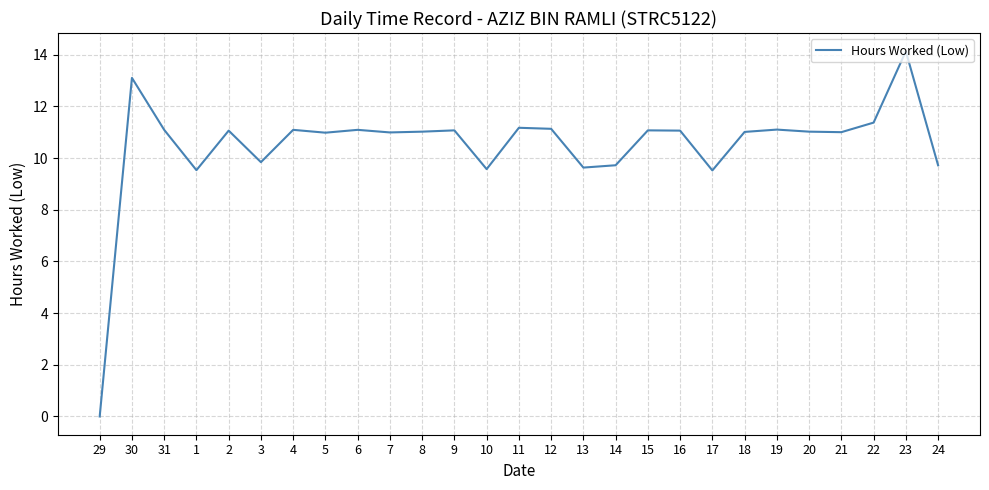

What value does the data have at 3?

9.8